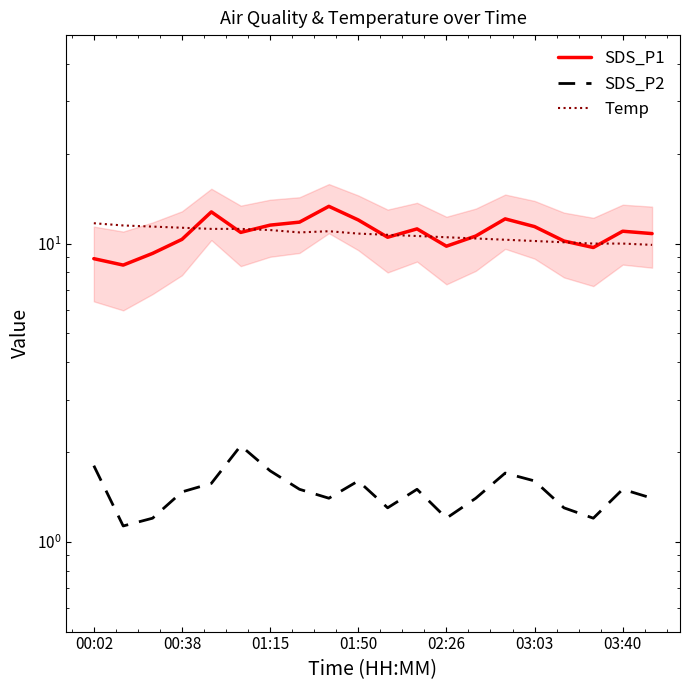

How many interior local peaks does the SDS_P1 series have?

5